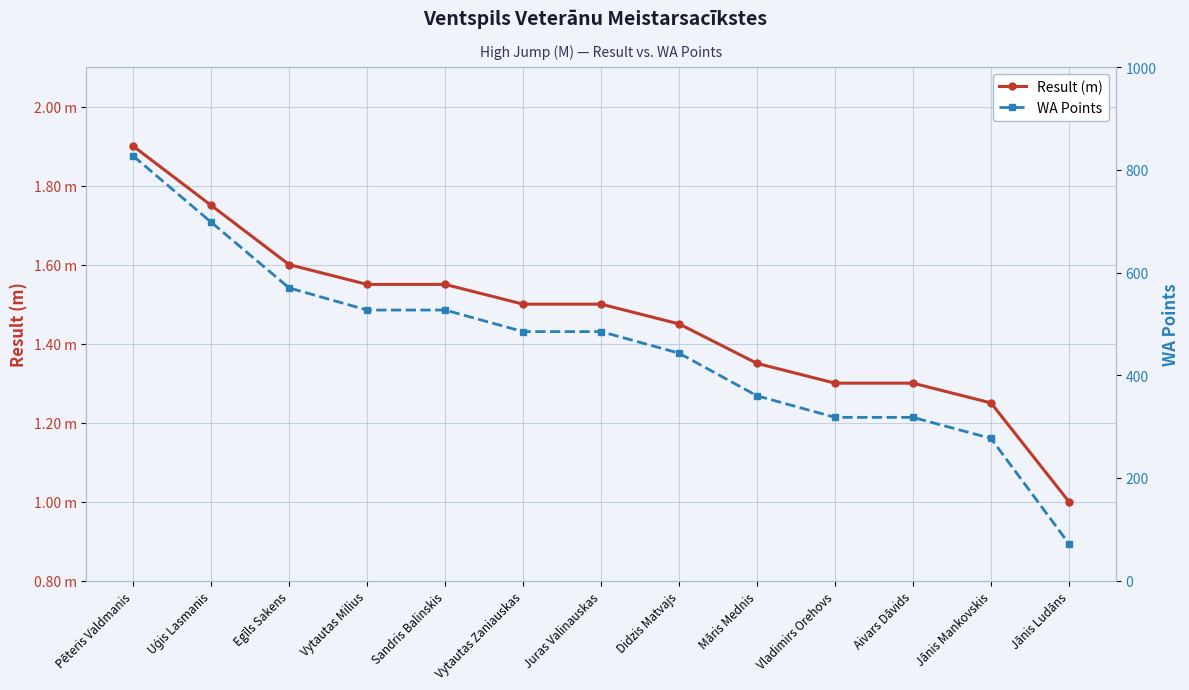

What is the value of the Result (m) point at the 8th from the left?

1.4